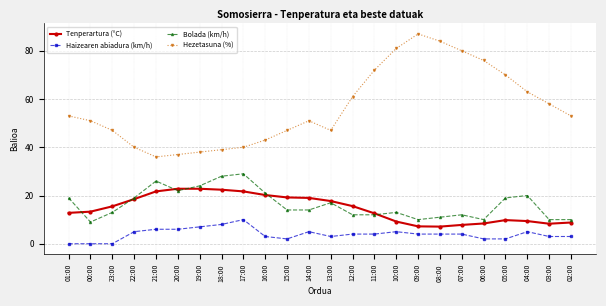

Is it true that Tenperartura (°C) equals 11.4 at 07:00?

False